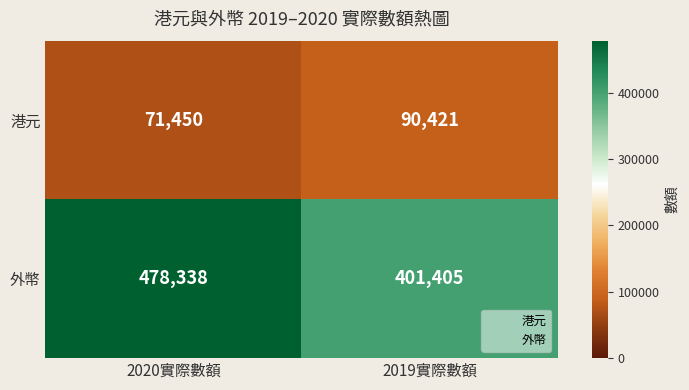

At how many categories does at least one series exceed 386063?

2